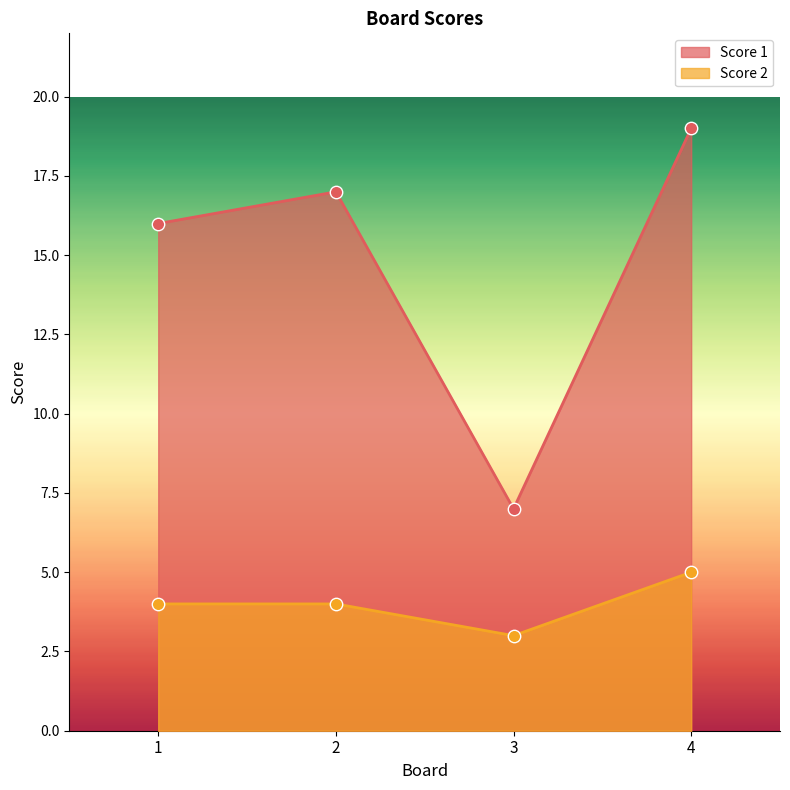

At which category is the sum across all series the highest?

4